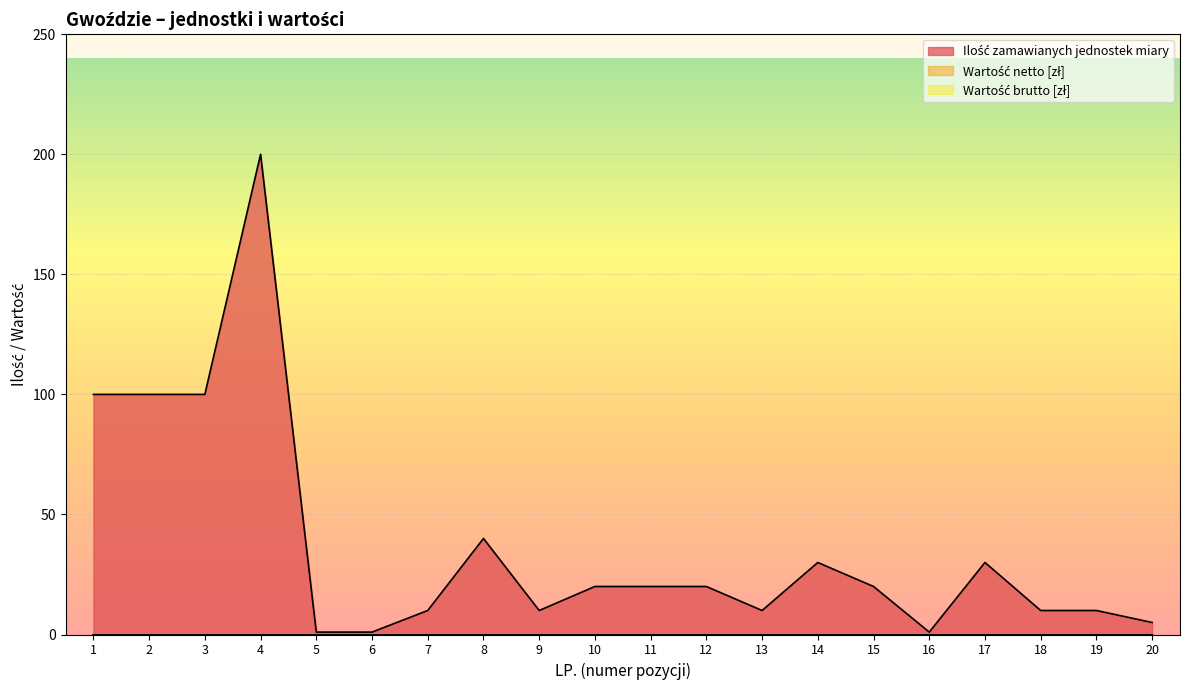

What are all the series names shown in the legend?

Ilość zamawianych jednostek miary, Wartość netto [zł], Wartość brutto [zł]